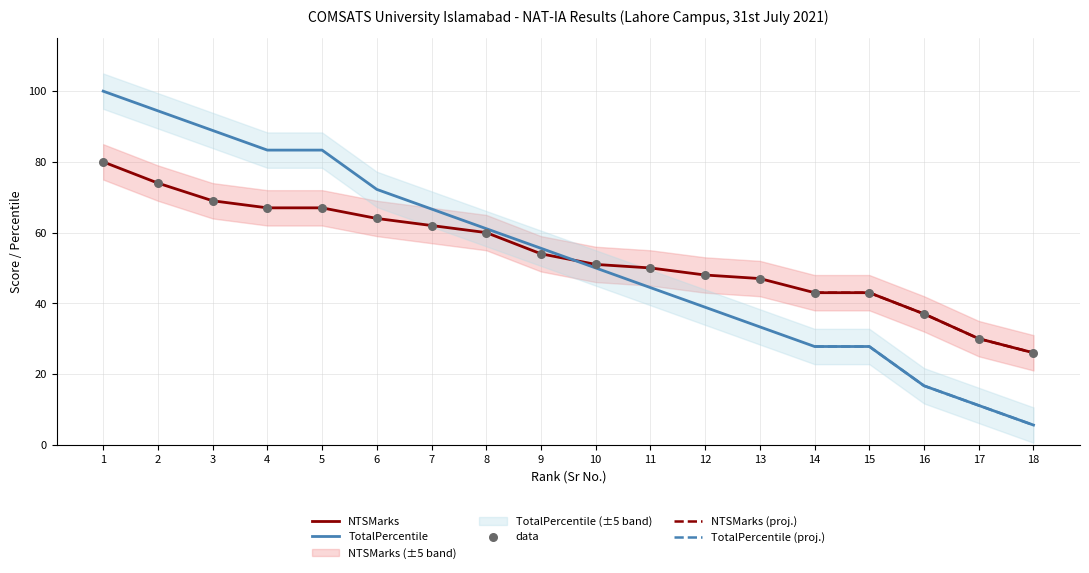

What is the total value across all series at 1?

180.0